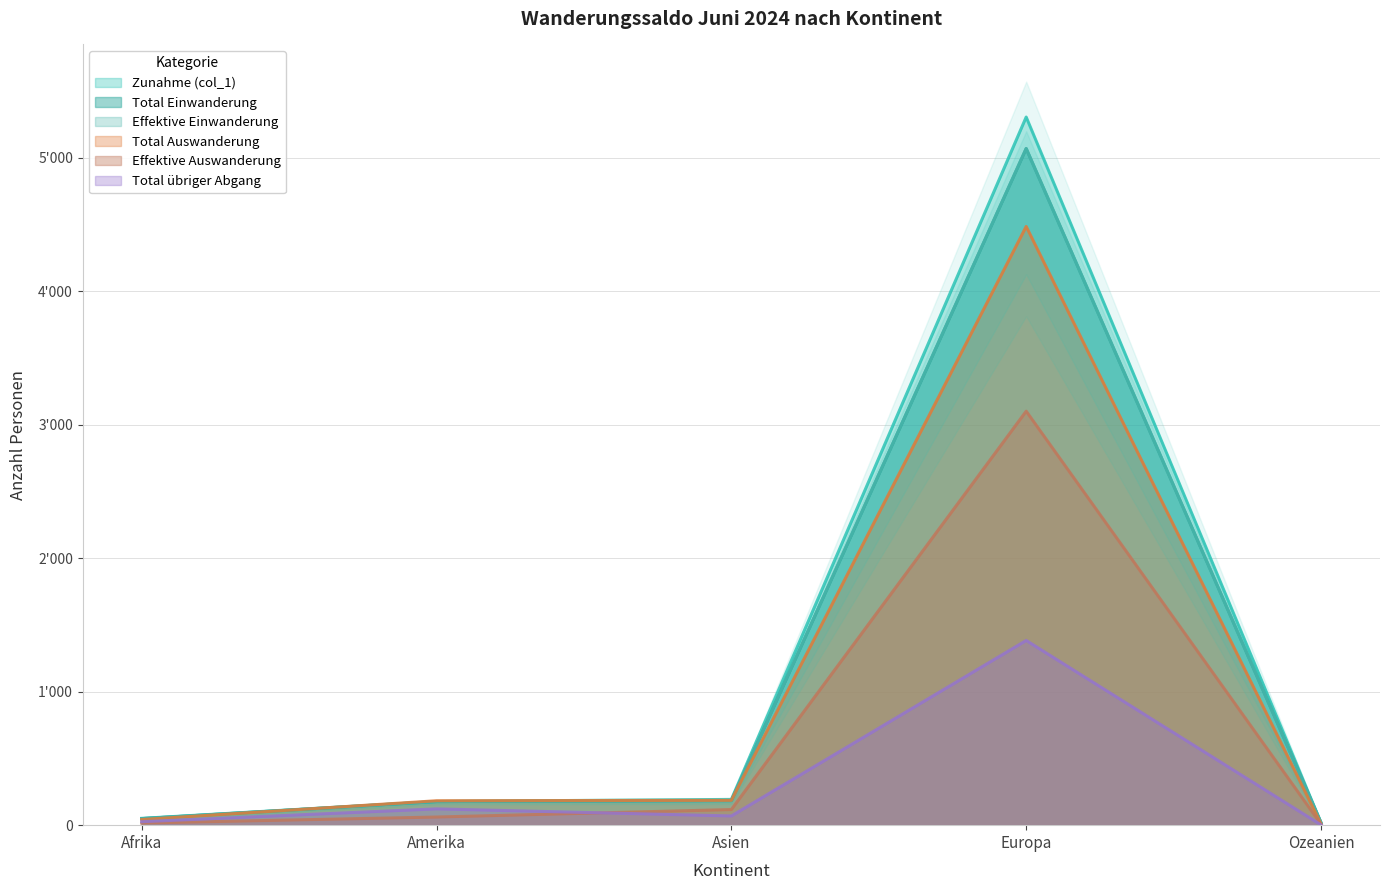

At which category is the sum across all series the highest?

Europa